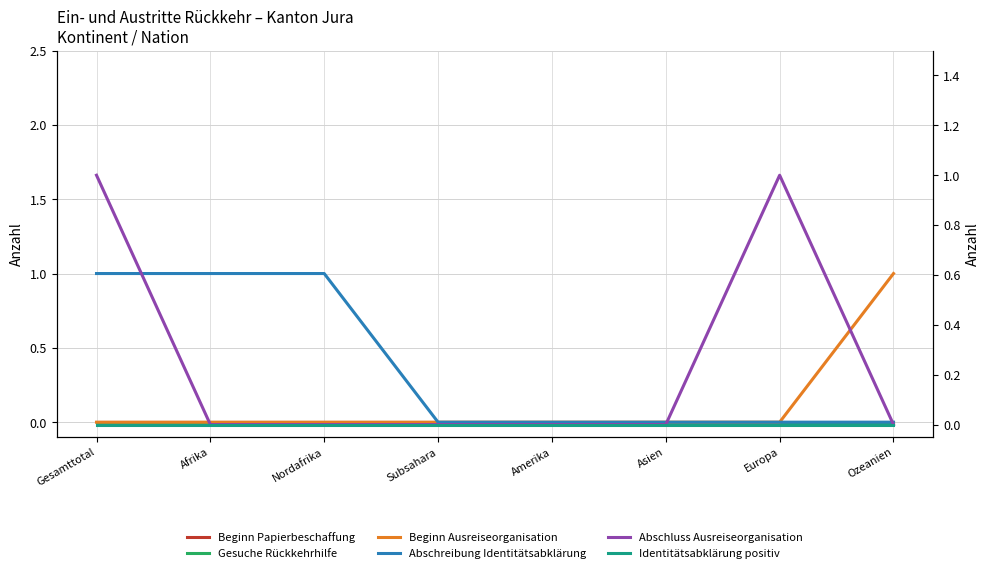

What is the maximum value for Abschreibung Identitätsabklärung?

1